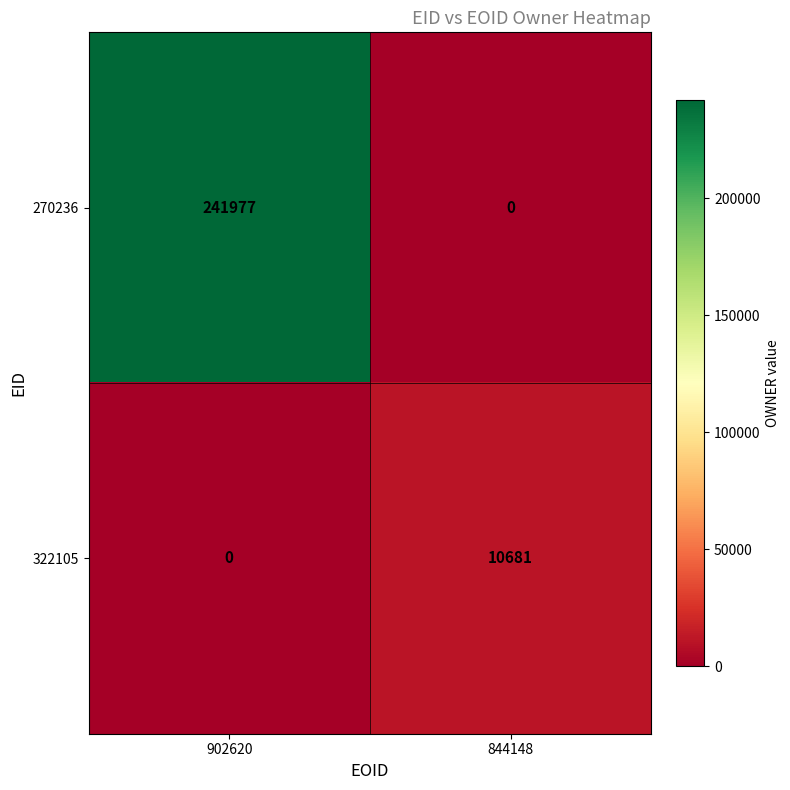

True or false: 270236 has a value of -147350 at 844148.

False